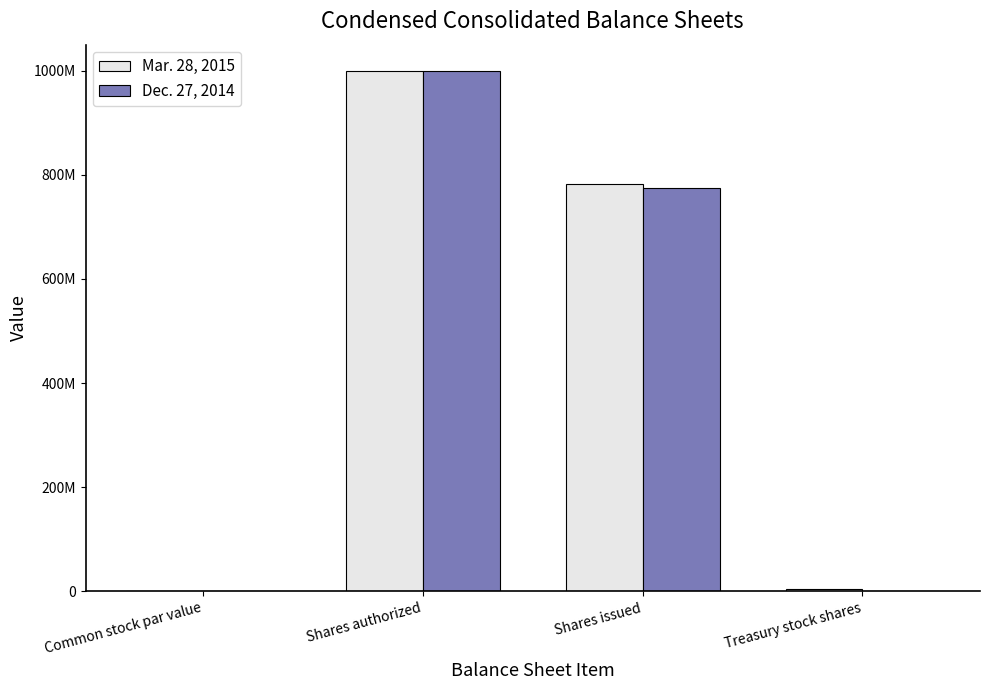

What is the approximate value of Mar. 28, 2015 at Treasury stock shares, to the nearest 10?

4239000